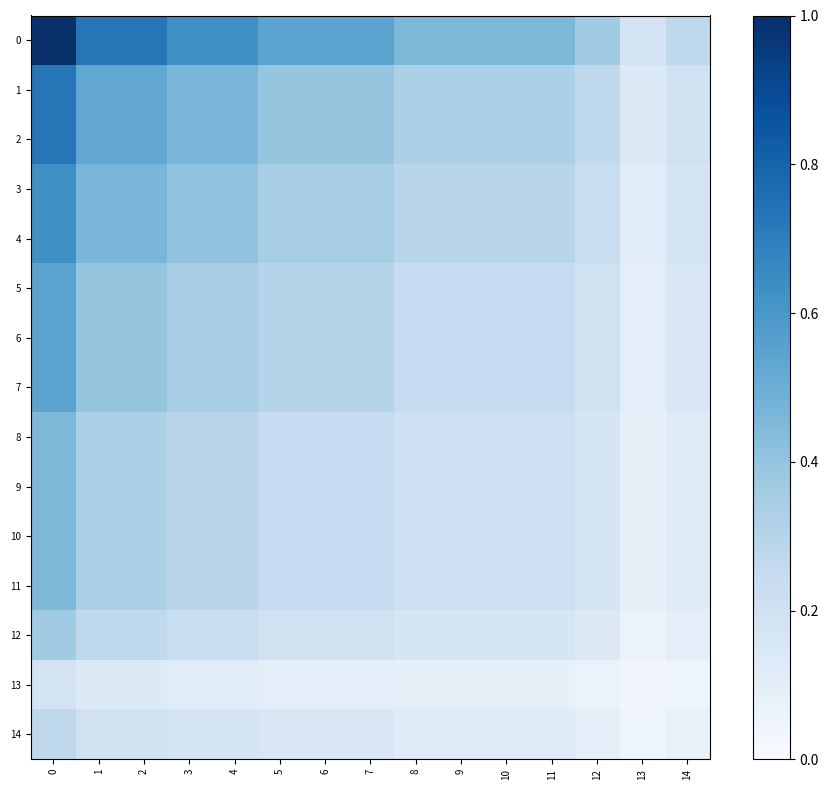

Reading right to left, what are all the values shown in this chart?

0: 14=0.3	13=0.2	12=0.4	11=0.5	10=0.5	9=0.5	8=0.5	7=0.5	6=0.5	5=0.5	4=0.6	3=0.6	2=0.7	1=0.7	0=1.0
1: 14=0.2	13=0.1	12=0.3	11=0.3	10=0.3	9=0.3	8=0.3	7=0.4	6=0.4	5=0.4	4=0.5	3=0.5	2=0.5	1=0.5	0=0.7
2: 14=0.2	13=0.1	12=0.3	11=0.3	10=0.3	9=0.3	8=0.3	7=0.4	6=0.4	5=0.4	4=0.5	3=0.5	2=0.5	1=0.5	0=0.7
3: 14=0.2	13=0.1	12=0.2	11=0.3	10=0.3	9=0.3	8=0.3	7=0.3	6=0.3	5=0.3	4=0.4	3=0.4	2=0.5	1=0.5	0=0.6
4: 14=0.2	13=0.1	12=0.2	11=0.3	10=0.3	9=0.3	8=0.3	7=0.3	6=0.3	5=0.3	4=0.4	3=0.4	2=0.5	1=0.5	0=0.6
5: 14=0.1	13=0.1	12=0.2	11=0.2	10=0.2	9=0.2	8=0.2	7=0.3	6=0.3	5=0.3	4=0.3	3=0.3	2=0.4	1=0.4	0=0.5
6: 14=0.1	13=0.1	12=0.2	11=0.2	10=0.2	9=0.2	8=0.2	7=0.3	6=0.3	5=0.3	4=0.3	3=0.3	2=0.4	1=0.4	0=0.5
7: 14=0.1	13=0.1	12=0.2	11=0.2	10=0.2	9=0.2	8=0.2	7=0.3	6=0.3	5=0.3	4=0.3	3=0.3	2=0.4	1=0.4	0=0.5
8: 14=0.1	13=0.1	12=0.2	11=0.2	10=0.2	9=0.2	8=0.2	7=0.2	6=0.2	5=0.2	4=0.3	3=0.3	2=0.3	1=0.3	0=0.5
9: 14=0.1	13=0.1	12=0.2	11=0.2	10=0.2	9=0.2	8=0.2	7=0.2	6=0.2	5=0.2	4=0.3	3=0.3	2=0.3	1=0.3	0=0.5
10: 14=0.1	13=0.1	12=0.2	11=0.2	10=0.2	9=0.2	8=0.2	7=0.2	6=0.2	5=0.2	4=0.3	3=0.3	2=0.3	1=0.3	0=0.5
11: 14=0.1	13=0.1	12=0.2	11=0.2	10=0.2	9=0.2	8=0.2	7=0.2	6=0.2	5=0.2	4=0.3	3=0.3	2=0.3	1=0.3	0=0.5
12: 14=0.1	13=0.1	12=0.1	11=0.2	10=0.2	9=0.2	8=0.2	7=0.2	6=0.2	5=0.2	4=0.2	3=0.2	2=0.3	1=0.3	0=0.4
13: 14=0.0	13=0.0	12=0.1	11=0.1	10=0.1	9=0.1	8=0.1	7=0.1	6=0.1	5=0.1	4=0.1	3=0.1	2=0.1	1=0.1	0=0.2
14: 14=0.1	13=0.0	12=0.1	11=0.1	10=0.1	9=0.1	8=0.1	7=0.1	6=0.1	5=0.1	4=0.2	3=0.2	2=0.2	1=0.2	0=0.3